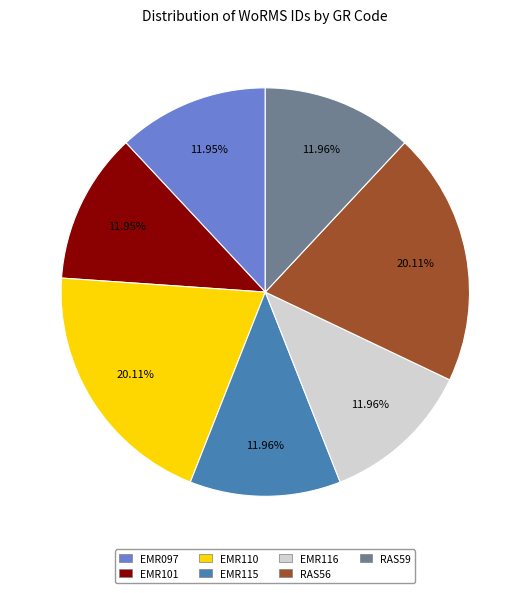

Is it true that RAS56 is 20% of the pie?

True